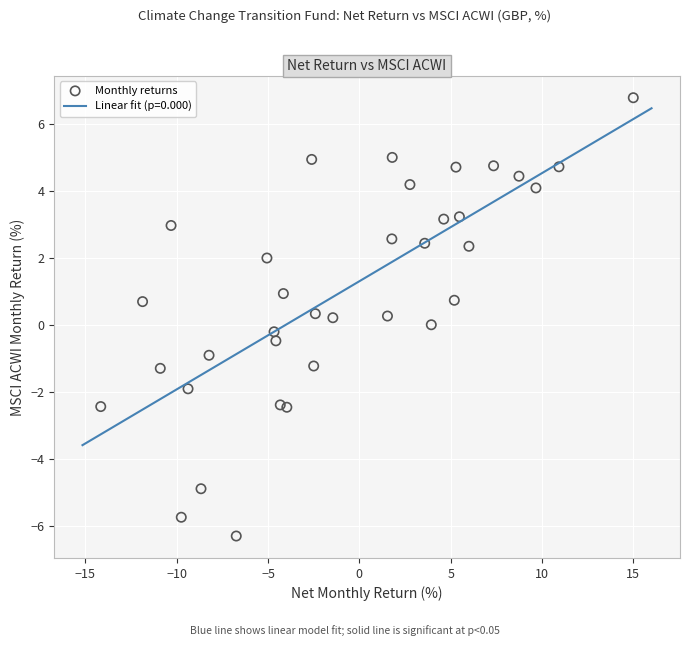

What is the range of Y values (max minus min)?

13.1